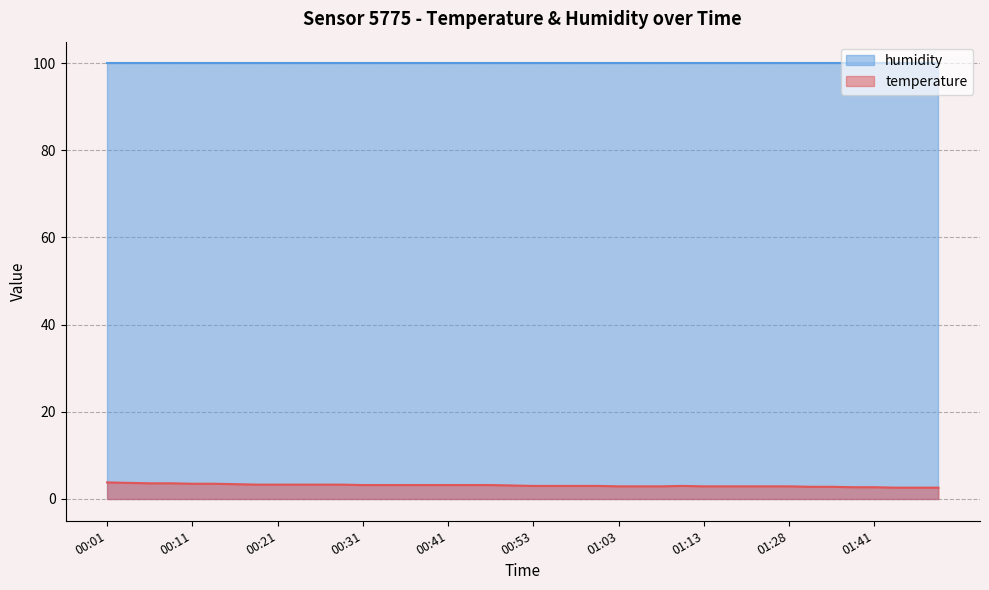

The chart shows a value of 1.8 at 00:53. True or false?

False